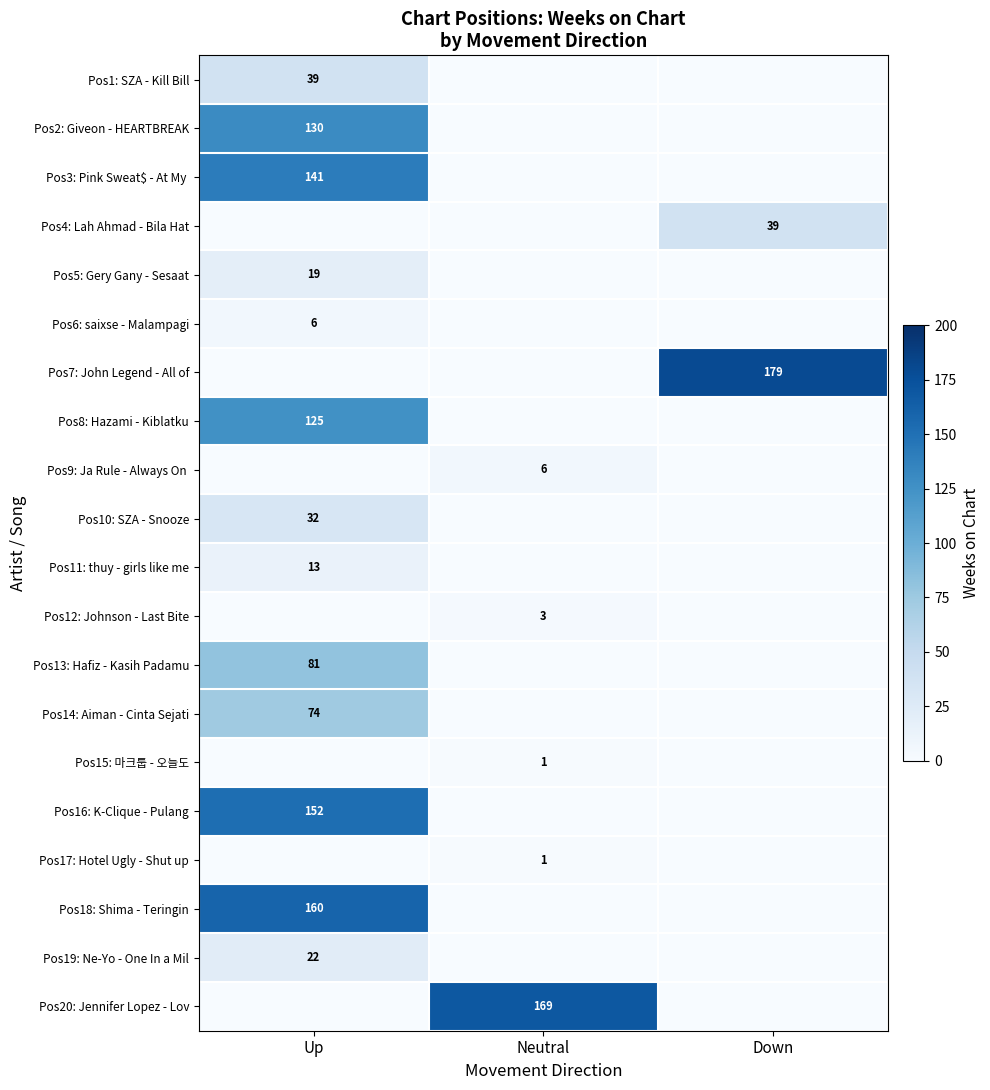

At which category is the sum across all series the highest?

Up